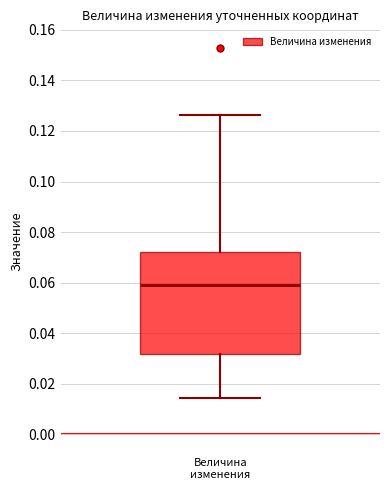

Read this box plot against the y-axis: the position of the median line, the range covered by the box, and the ends of both whiskers. The values are not printed on the chart, so give them approximately, as read against the axis.

median 0.060, box 0.032 to 0.072, whiskers 0.014 to 0.126